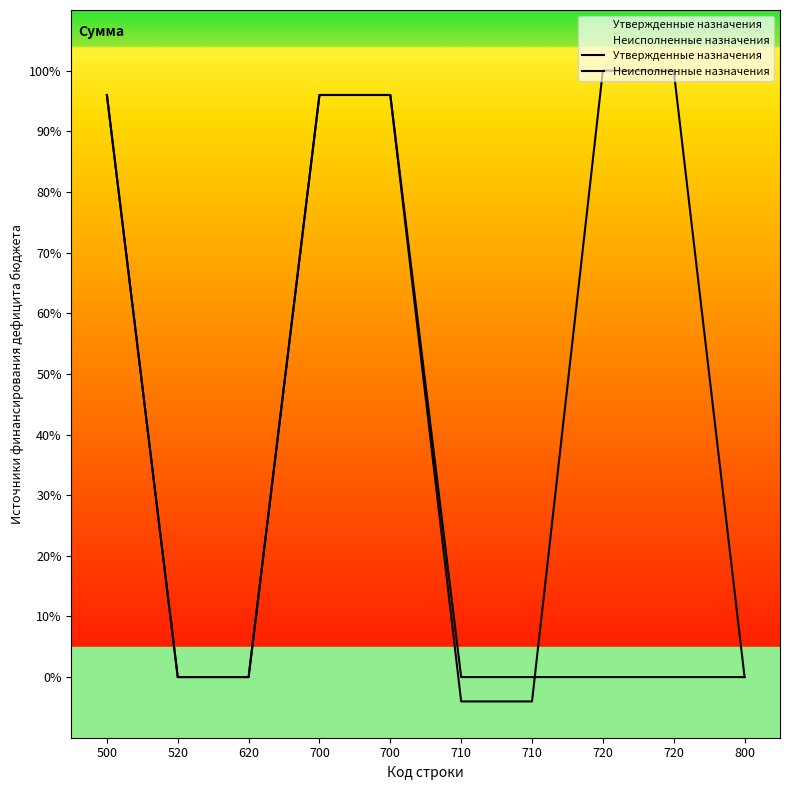

How many times do Утвержденные назначения and Неисполненные назначения cross each other?

1